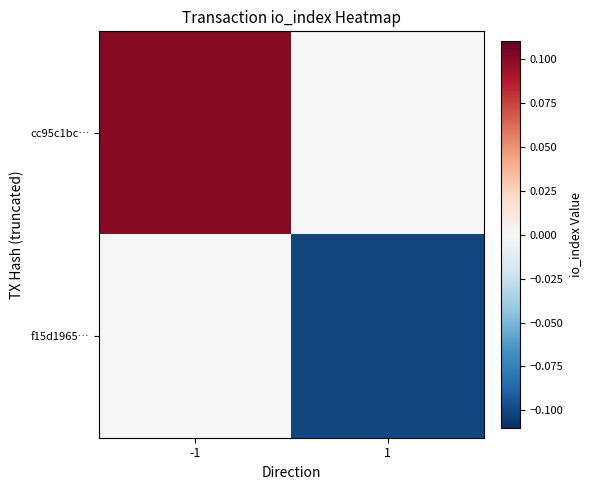

List the series in order of their peak value, highest first.

cc95c1bc…, f15d1965…